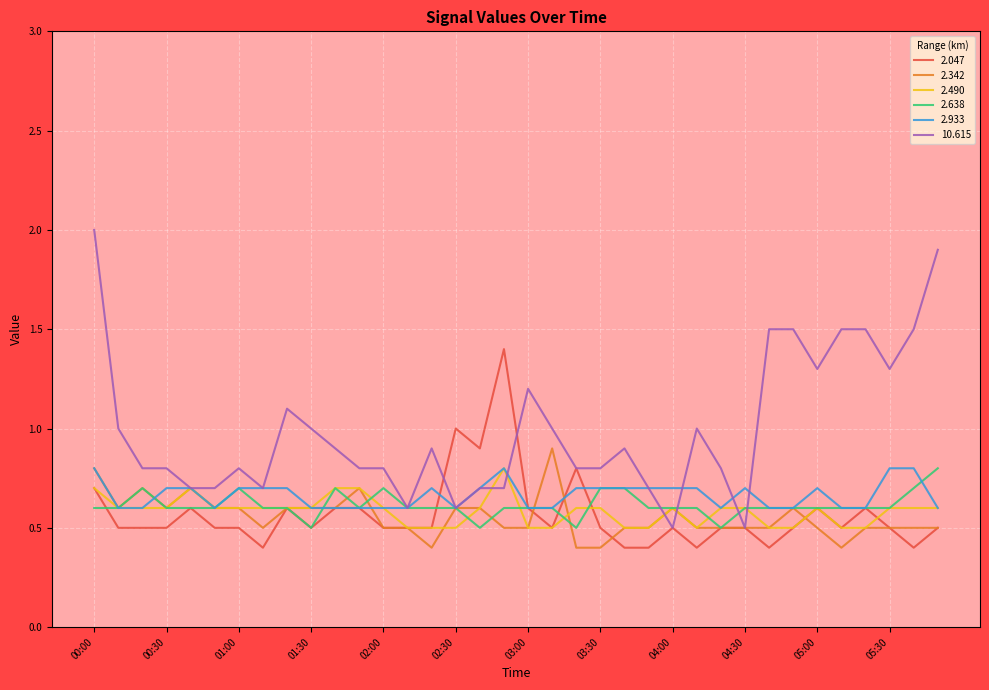

Which series has the largest range (max minus min)?

10.615